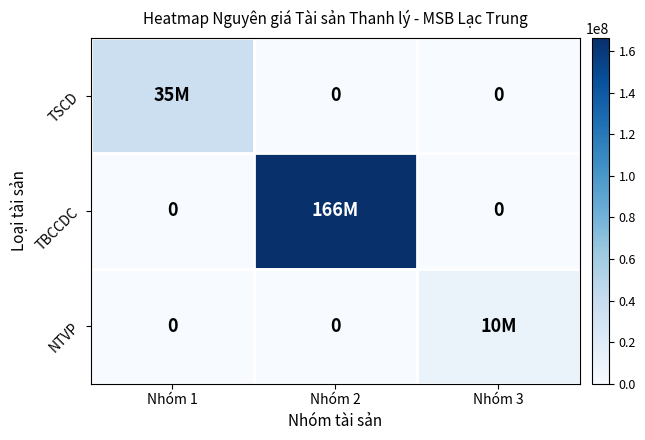

At which label does NTVP reach its minimum?

Nhóm 1